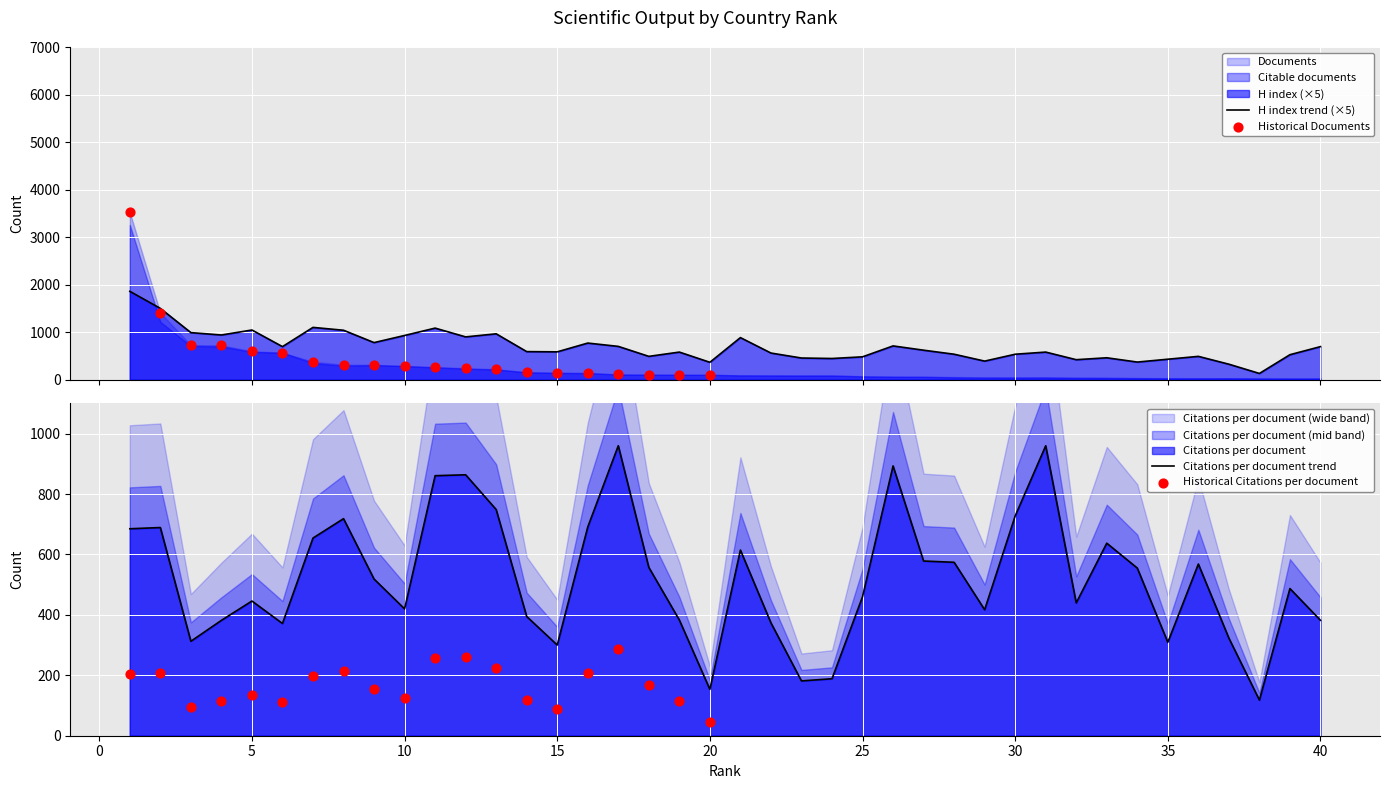

Which series has the widest spread of Y values?

H index